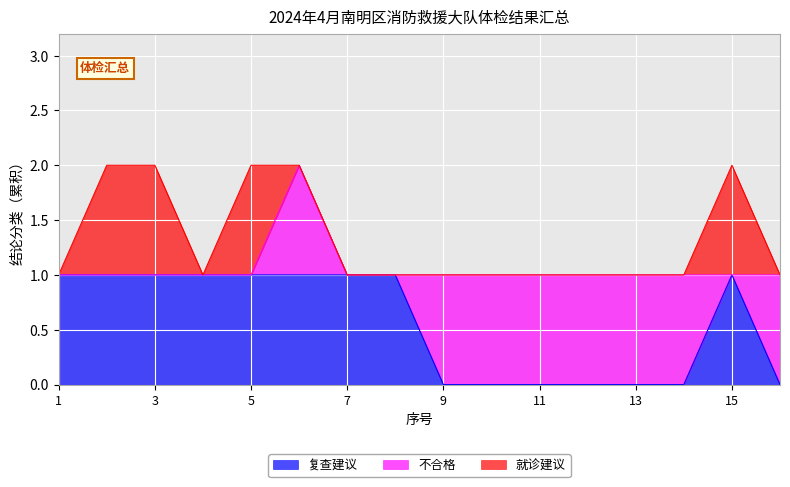

True or false: 不合格 and 就诊建议 intersect in this chart.

True